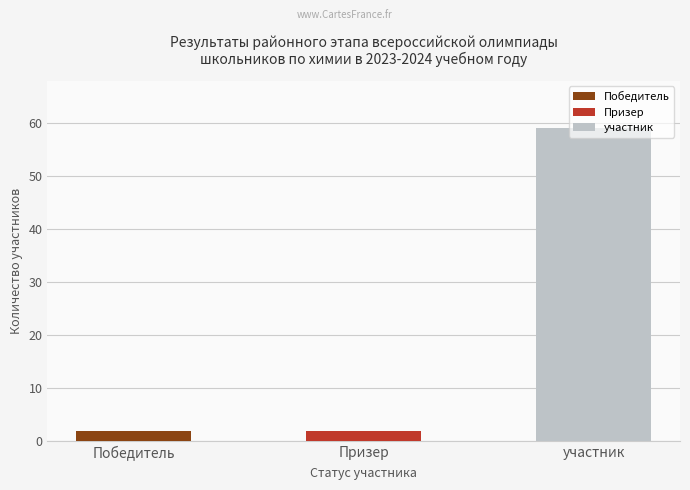

The value of Призер at участник is 0. True or false?

True